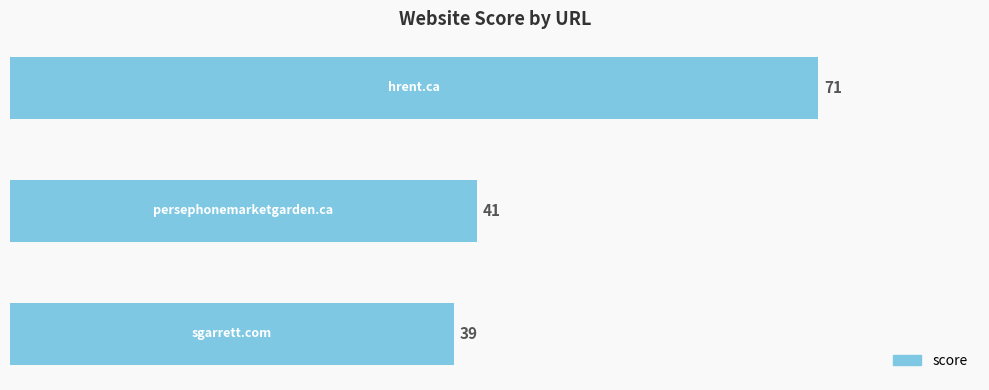

What is the maximum value shown in the chart?

71